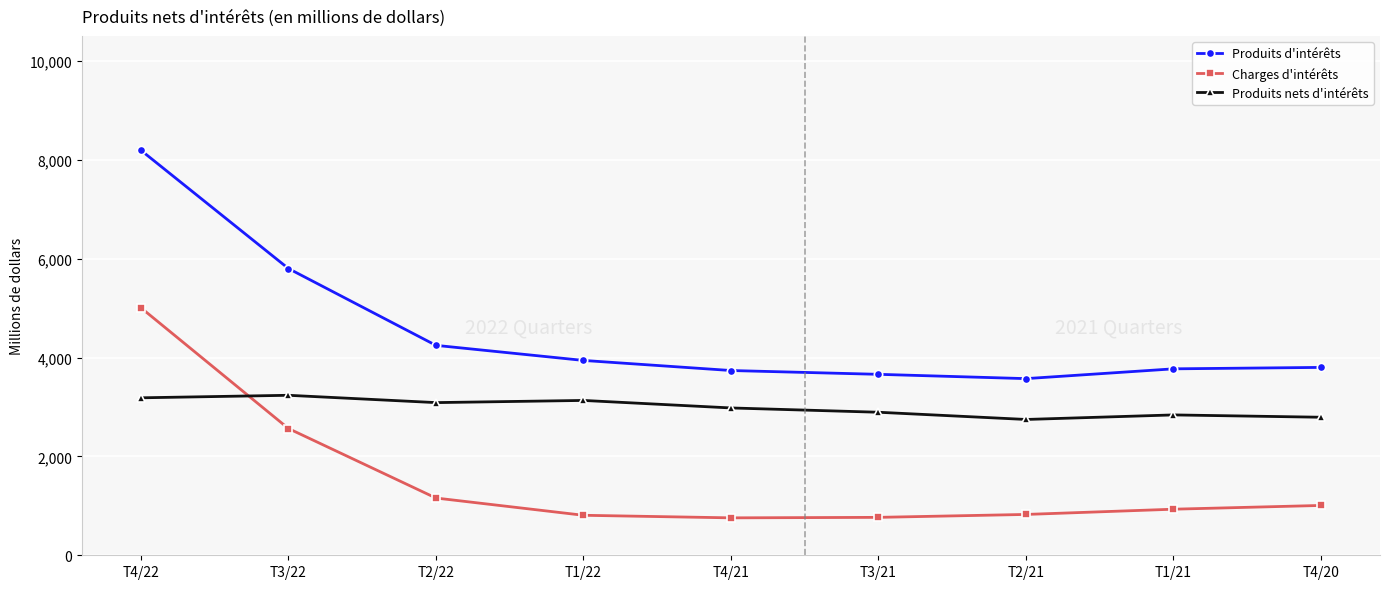

What are all the series names shown in the legend?

Produits d'intérêts, Charges d'intérêts, Produits nets d'intérêts